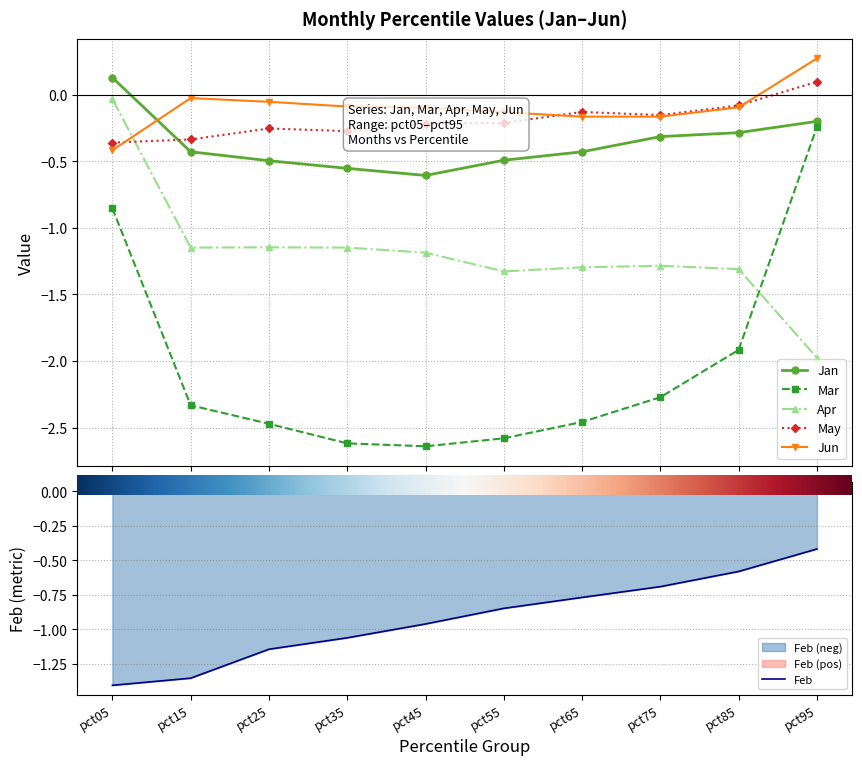

Reading left to right, extract all data points from this chart.

Jan: 0.1	-0.4	-0.5	-0.6	-0.6	-0.5	-0.4	-0.3	-0.3	-0.2
Mar: -0.9	-2.3	-2.5	-2.6	-2.6	-2.6	-2.5	-2.3	-1.9	-0.2
Apr: -0.0	-1.1	-1.1	-1.1	-1.2	-1.3	-1.3	-1.3	-1.3	-2.0
May: -0.4	-0.3	-0.3	-0.3	-0.2	-0.2	-0.1	-0.2	-0.1	0.1
Jun: -0.4	-0.0	-0.1	-0.1	-0.1	-0.1	-0.2	-0.2	-0.1	0.3
Feb: -1.4	-1.4	-1.1	-1.1	-1.0	-0.8	-0.8	-0.7	-0.6	-0.4